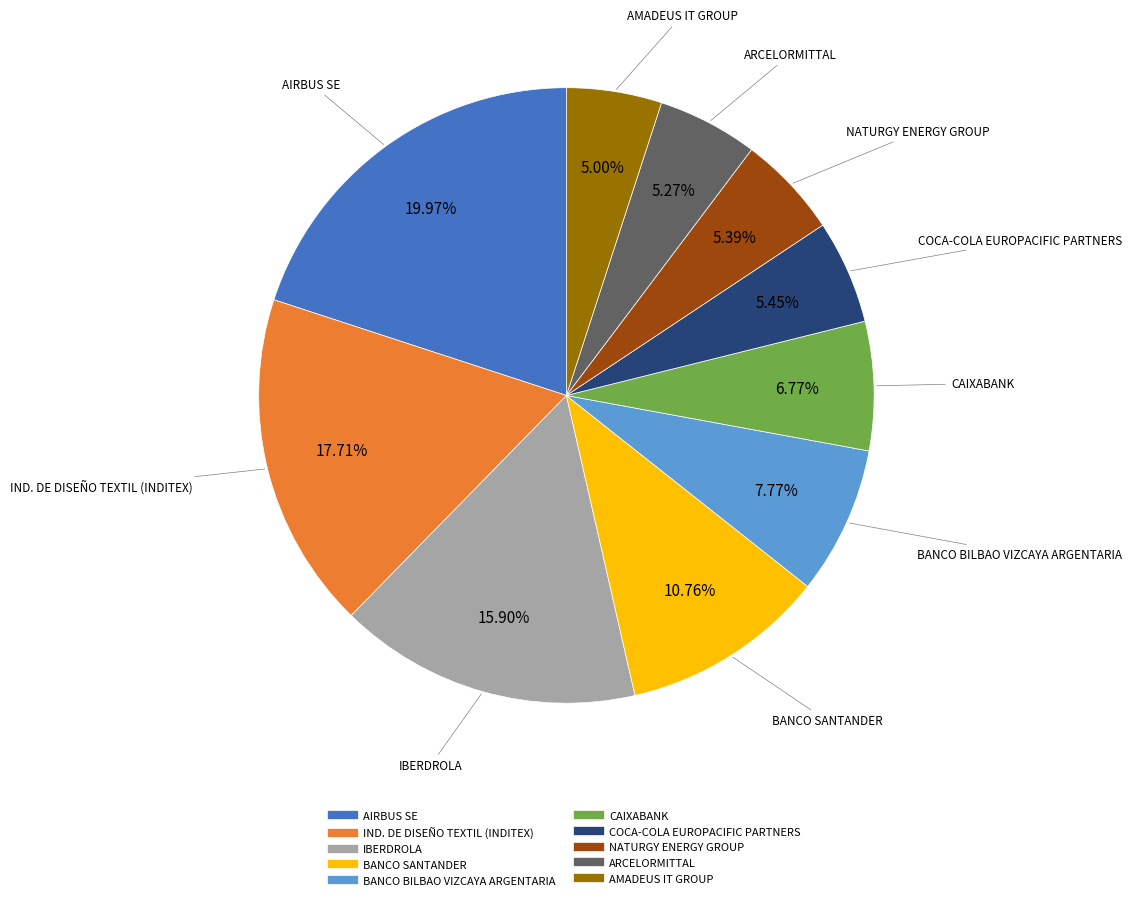

How much of the chart is everything except CAIXABANK?

93.2%